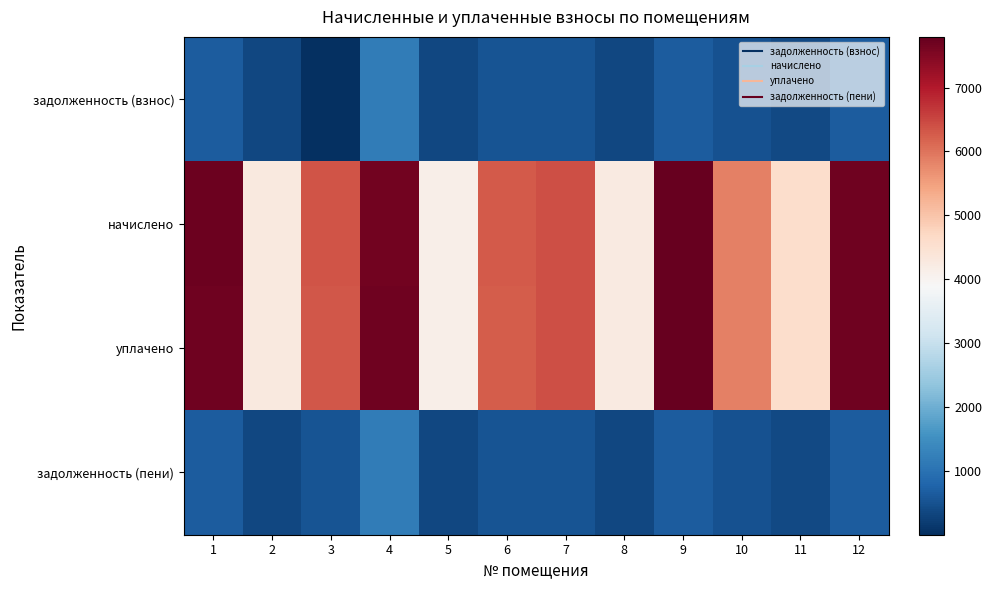

Reading left to right, transcribe all the data shown in this chart.

задолженность (взнос): 1=643.2	2=357.1	3=0.4	4=1174.5	5=344.7	6=523.3	7=534.5	8=354.0	9=649.5	10=489.4	11=382.8	12=641.8
начислено: 1=7718.4	2=4284.6	3=6340.7	4=7670.4	5=4136.9	6=6279.1	7=6414.6	8=4247.6	9=7793.5	10=5872.8	11=4593.6	12=7701.1
уплачено: 1=7693.9	2=4271.0	3=6320.6	4=7694.6	5=4123.8	6=6259.2	7=6394.3	8=4234.2	9=7768.8	10=5854.2	11=4579.1	12=7676.7
задолженность (пени): 1=643.2	2=357.1	3=528.4	4=1174.5	5=344.7	6=523.3	7=534.5	8=354.0	9=649.5	10=489.4	11=382.8	12=641.8